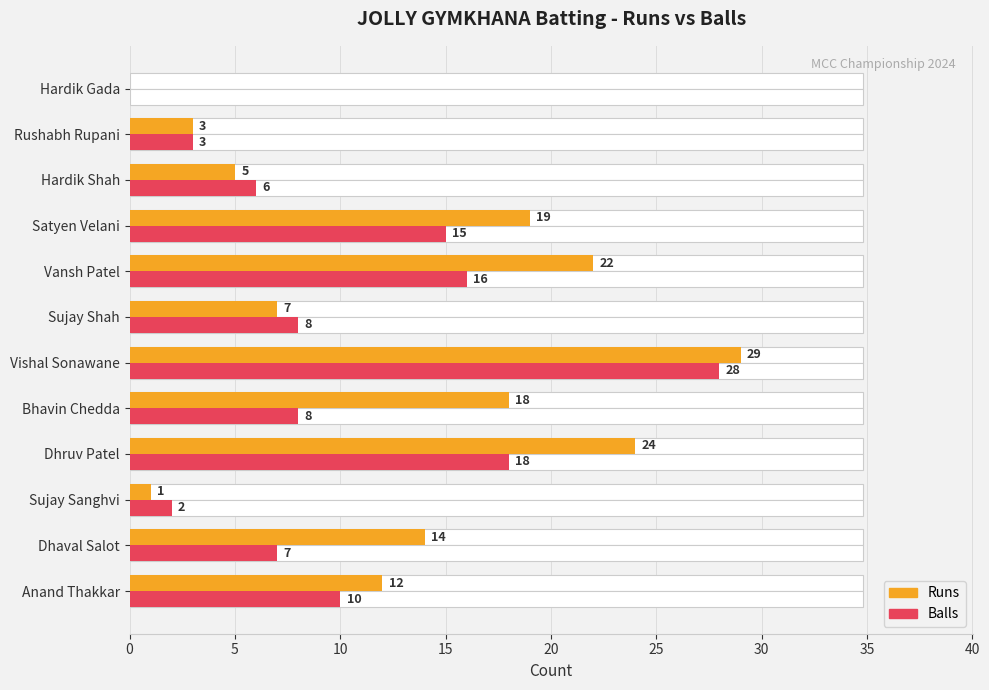

How many values in the Runs series exceed 14?

5